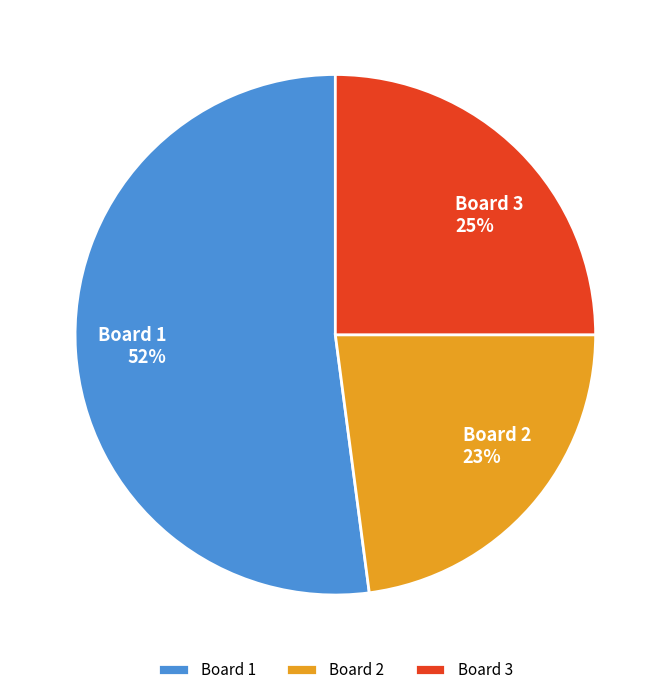

Combined, do Board 2 and Board 1 account for over 50%?

Yes